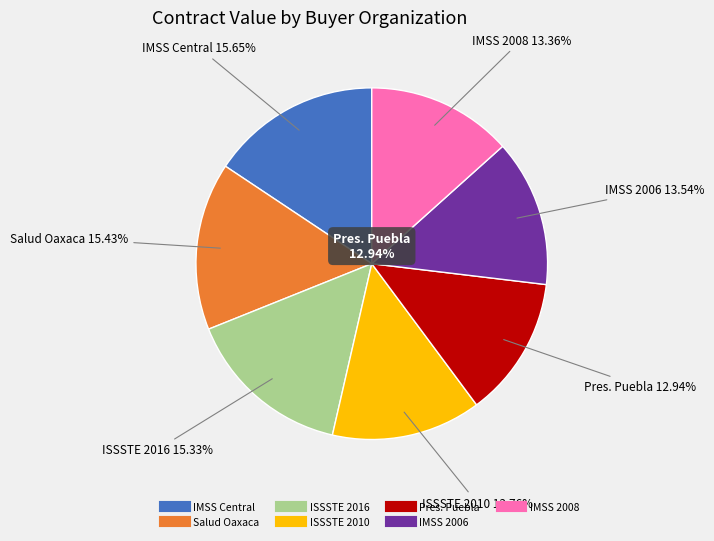

Does any single category account for the majority?

No